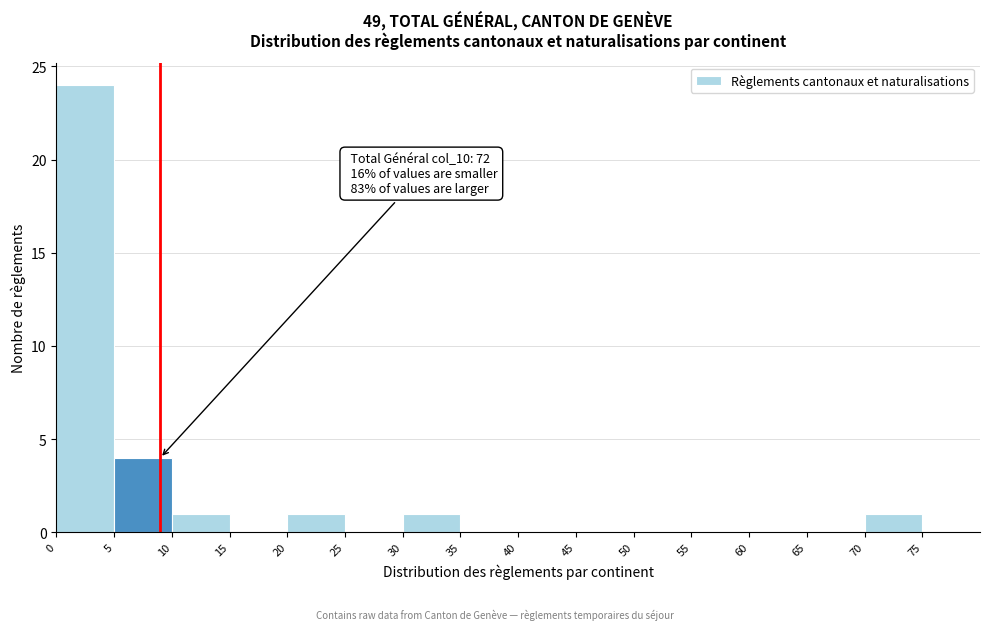

Over which range of the x-axis is the bar tallest?

0 to 5